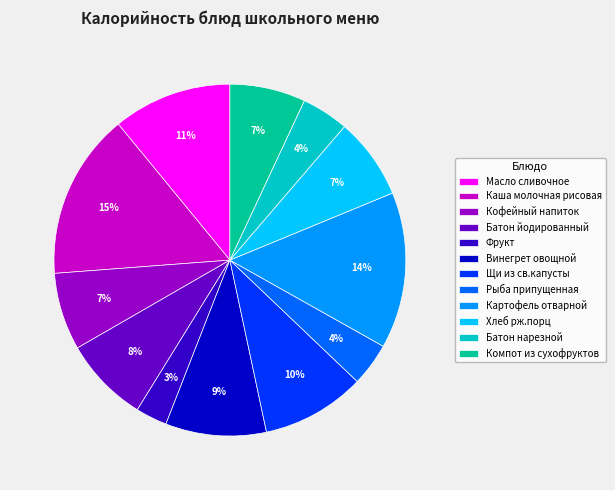

Approximately how many times larger is the value at Компот из сухофруктов compared to Картофель отварной?

0.5